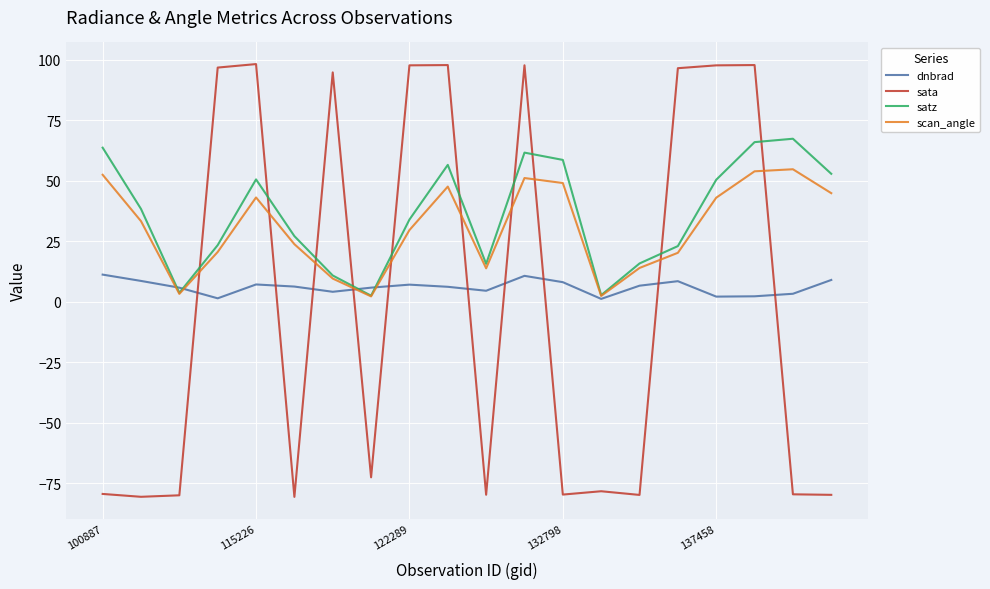

How many intersections are there between sata and scan_angle?

10